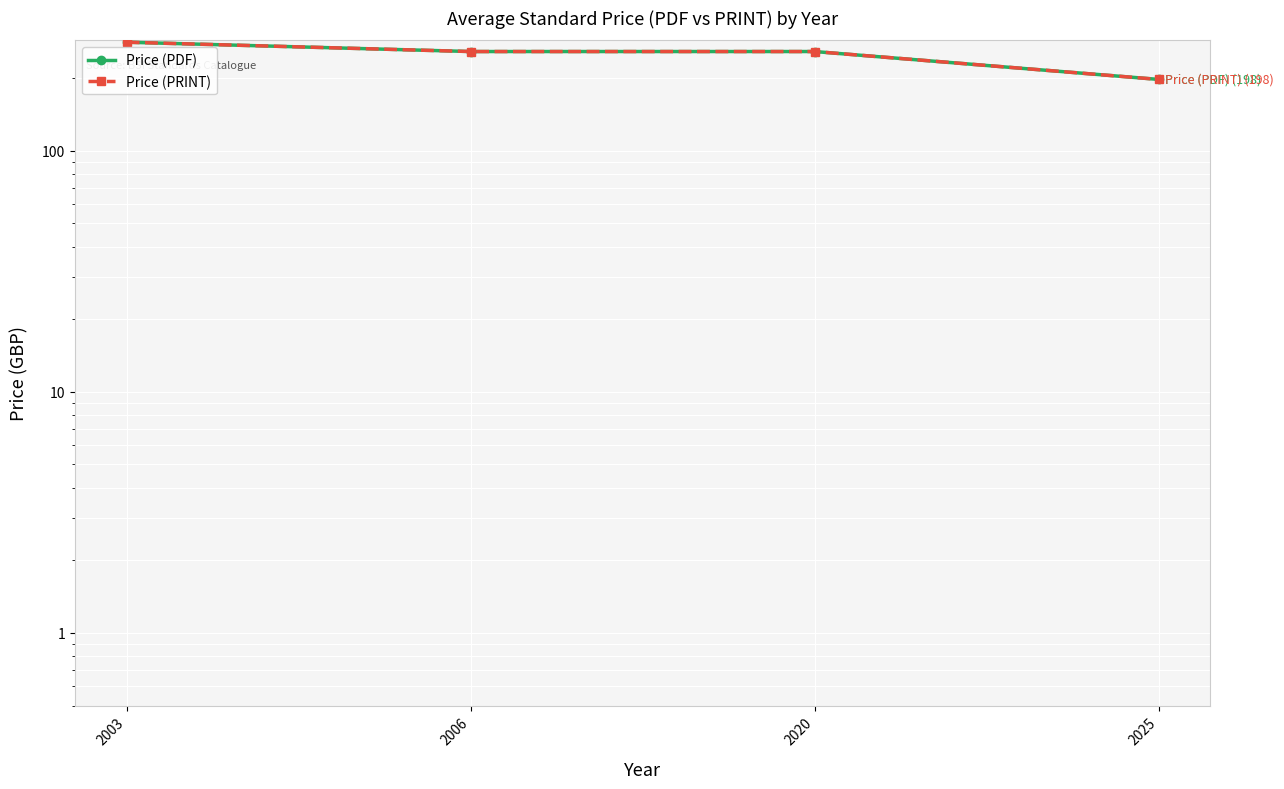

True or false: Price (PDF) has a value of 161.7 at 2020.

False